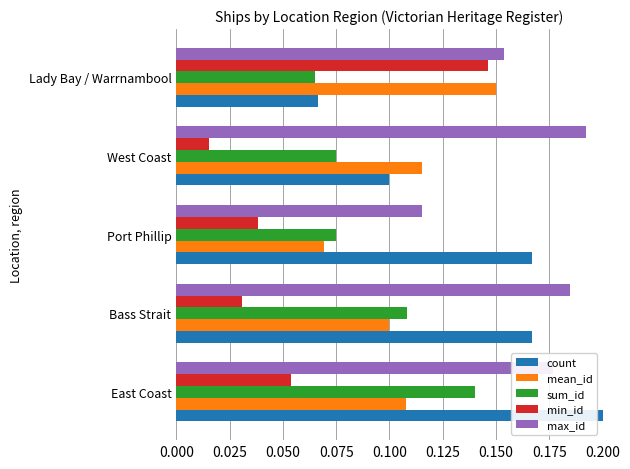

Where is max_id nearest to the value 0?

Port Phillip